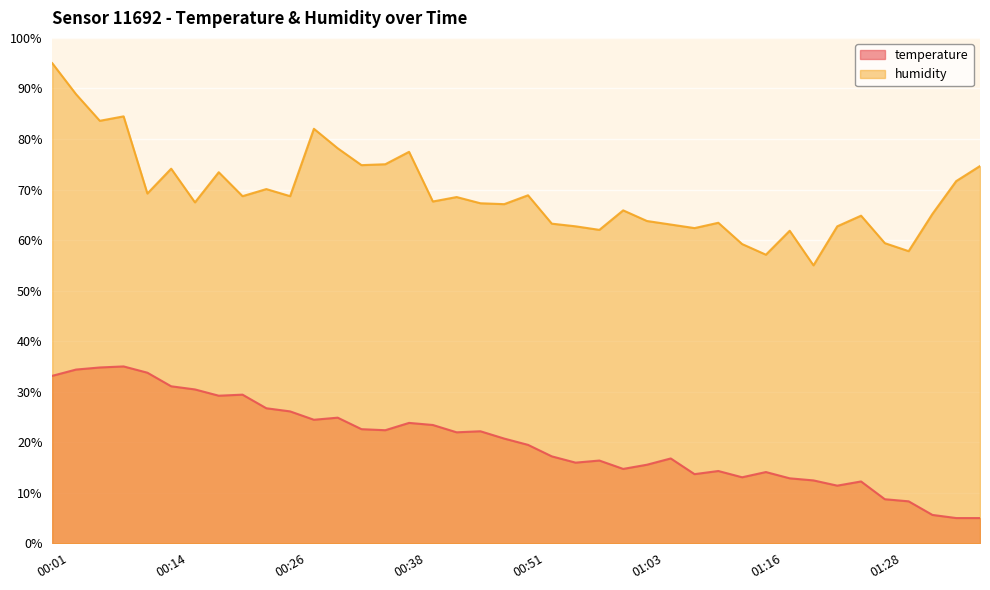

True or false: humidity has a value of 64.8 at 01:26.

True